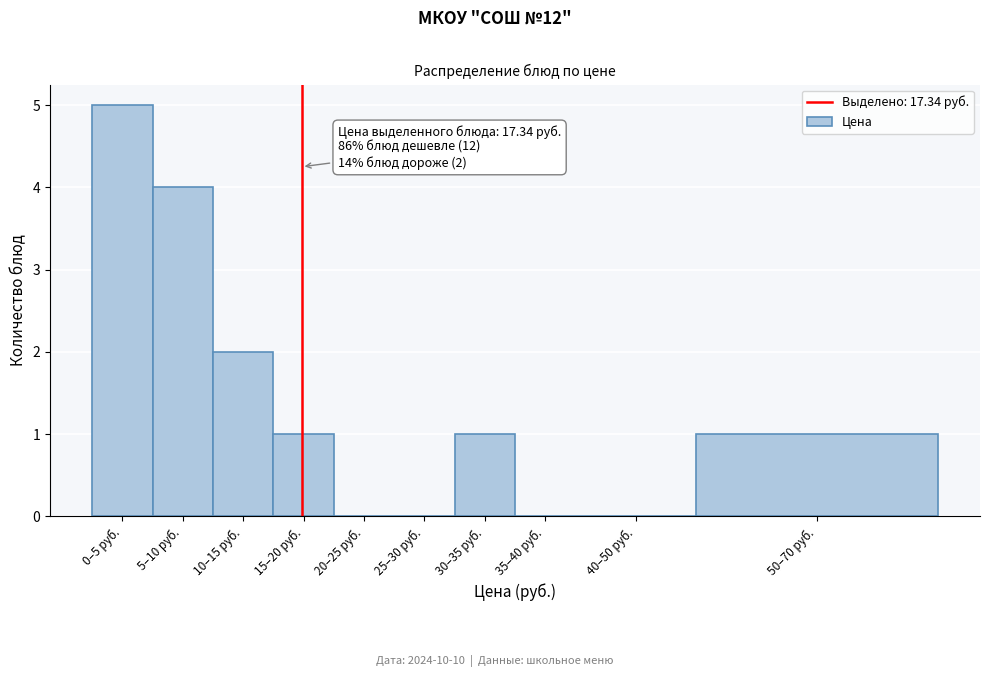

Reading left to right, list all the values displayed in this chart.

0–5 руб.=5	5–10 руб.=4	10–15 руб.=2	15–20 руб.=1	20–25 руб.=0	25–30 руб.=0	30–35 руб.=1	35–40 руб.=0	40–50 руб.=0	50–70 руб.=1